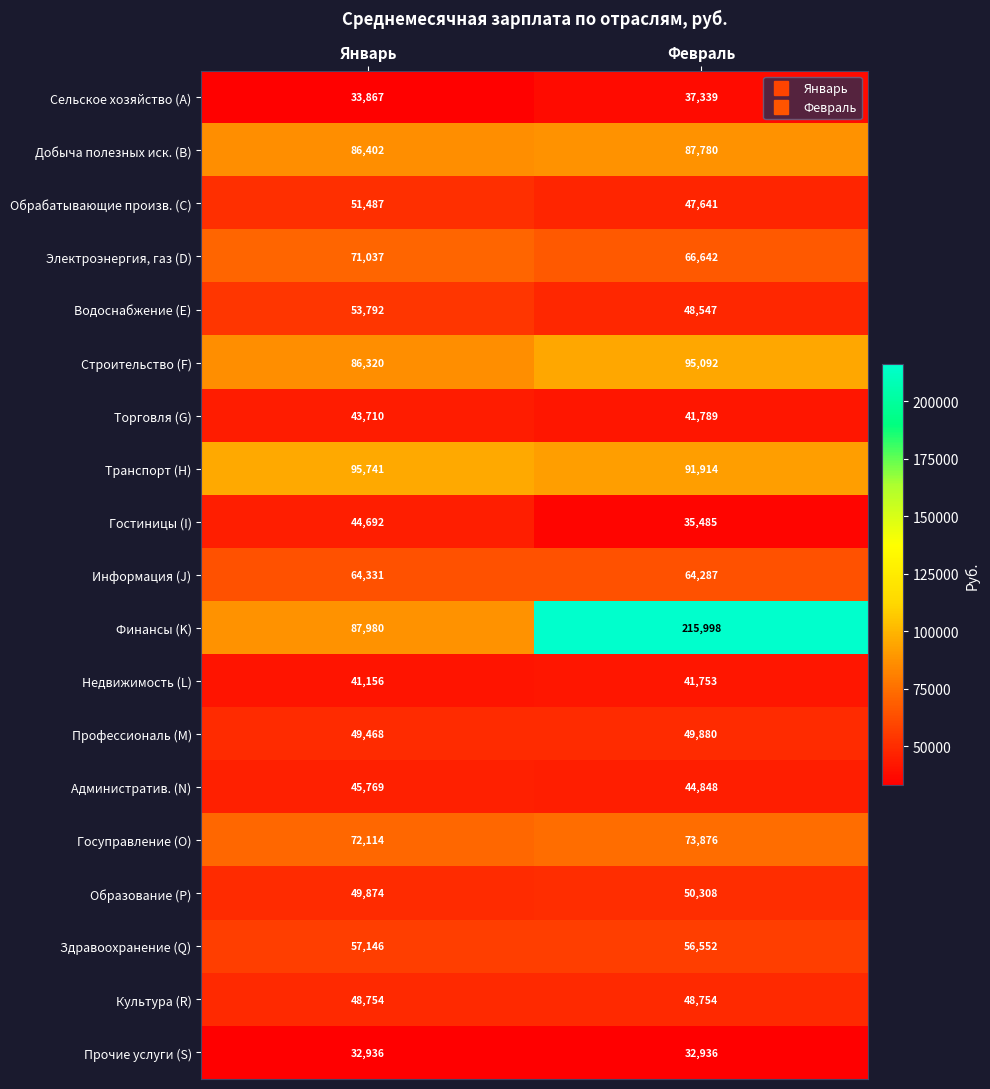

Which series changed the most between Январь and Февраль?

Финансы (K)